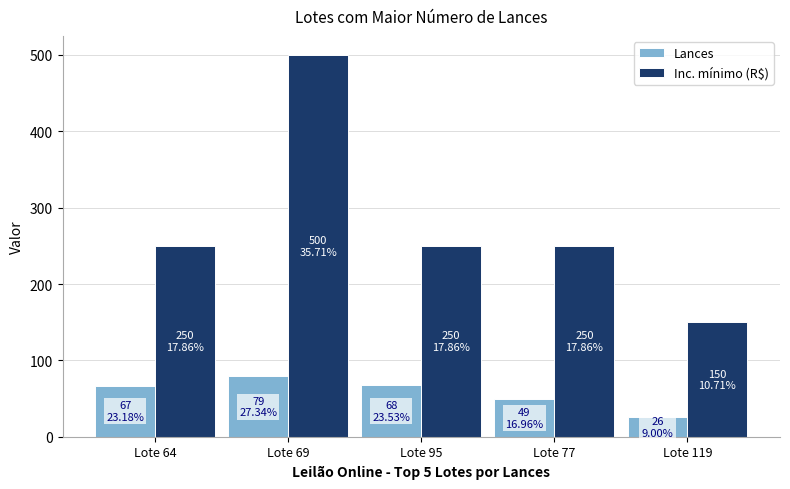

Is it true that Inc. mínimo (R$) equals 250 at Lote 95?

True